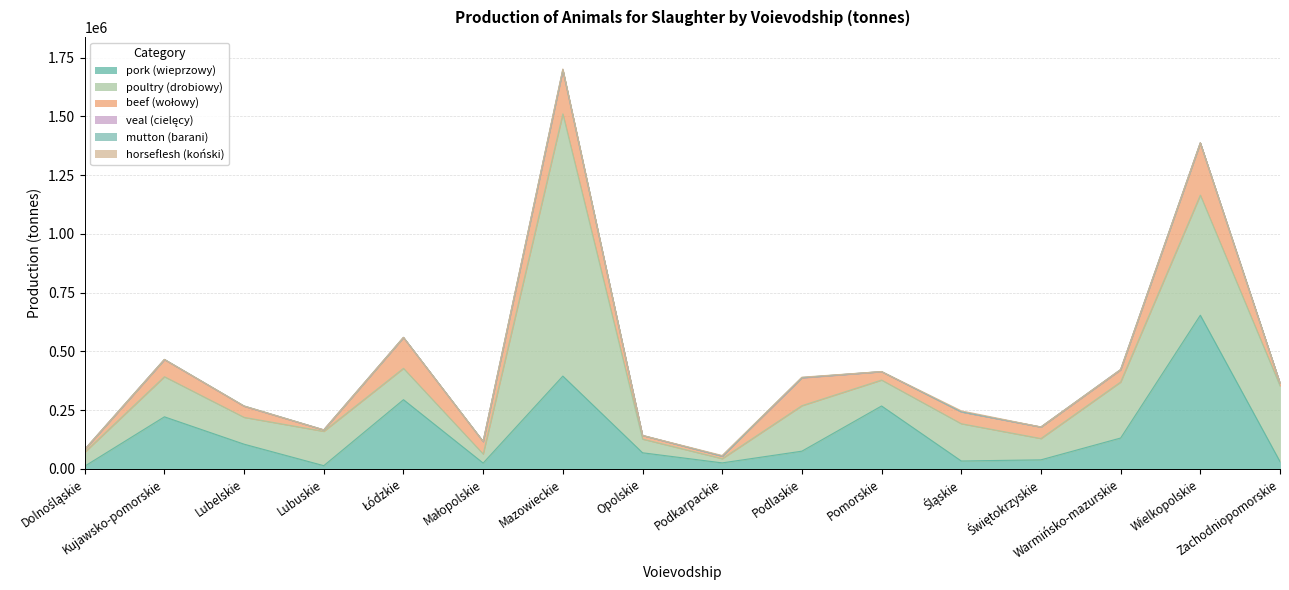

The mutton (barani) series shows 409 at Mazowieckie. True or false?

True